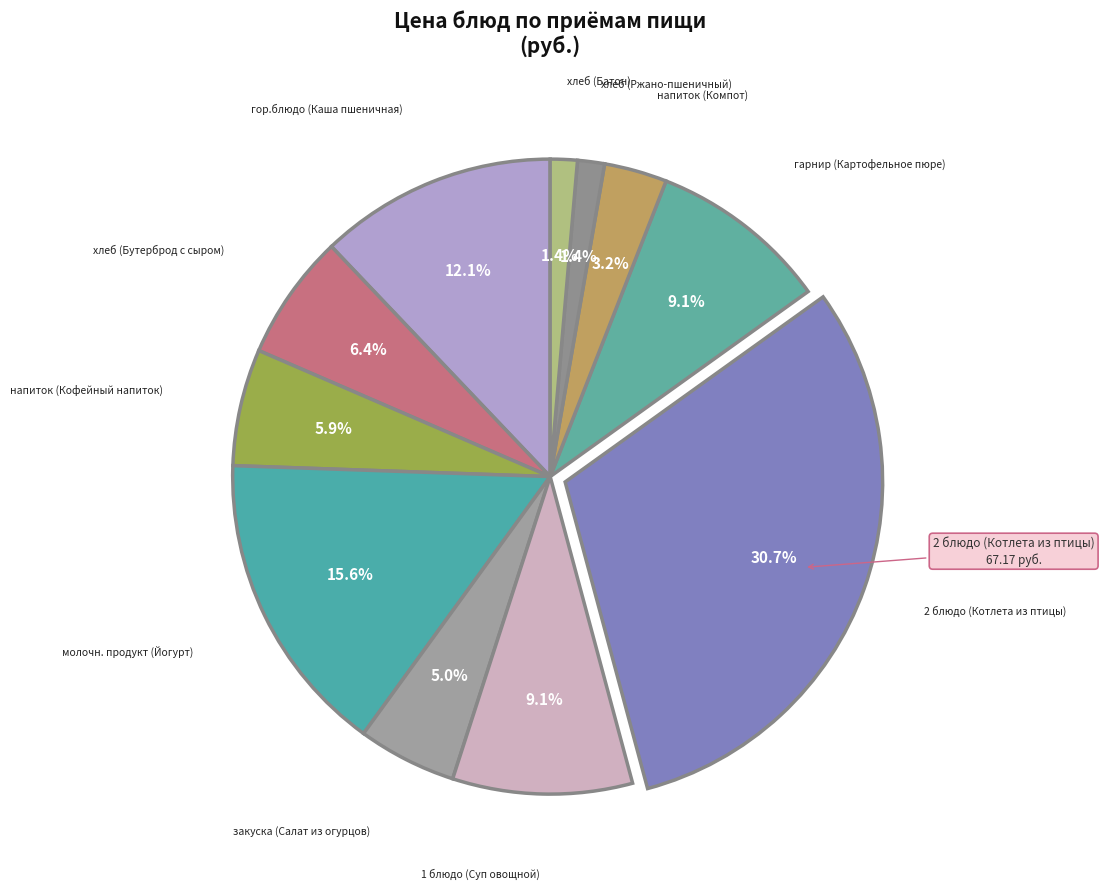

What percentage is the хлеб (Батон) slice, to the nearest percent?

1%